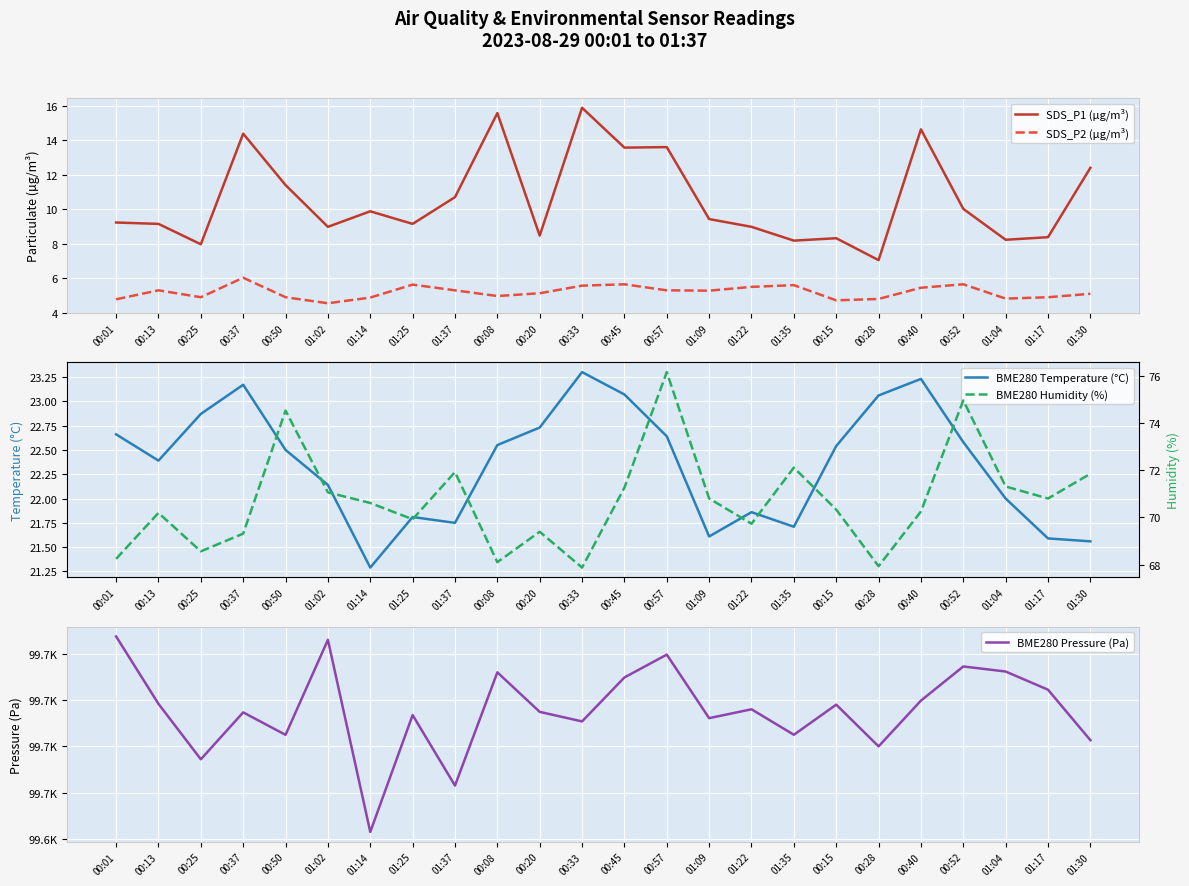

How many lines are shown in the chart?

5